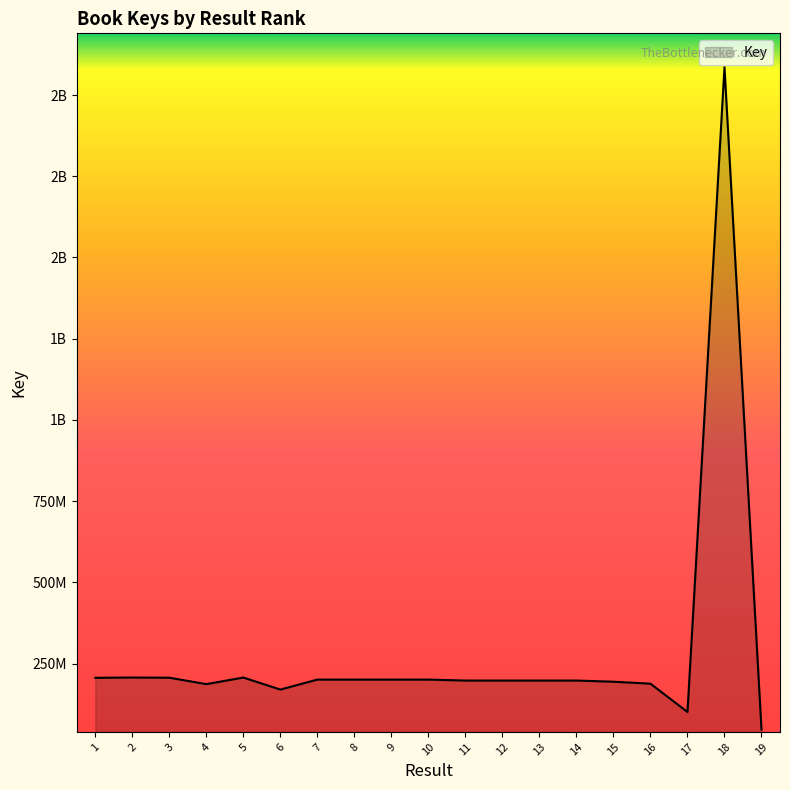

Reading left to right, extract all data points from this chart.

206135718	206939021	206440394	186607684	206939059	169870760	200602512	200602051	200602434	200602396	197679788	197679750	197679524	197679479	194052188	188048725	100835416	2085747192	46560348